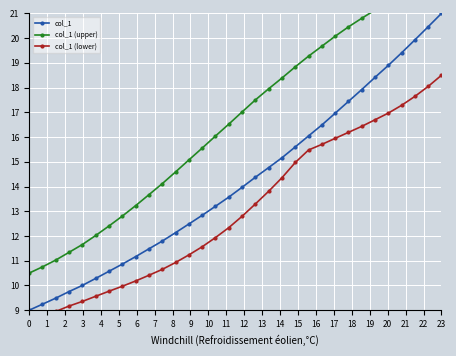

True or false: col_1 has more than 0 points higher than both neighbors.

False